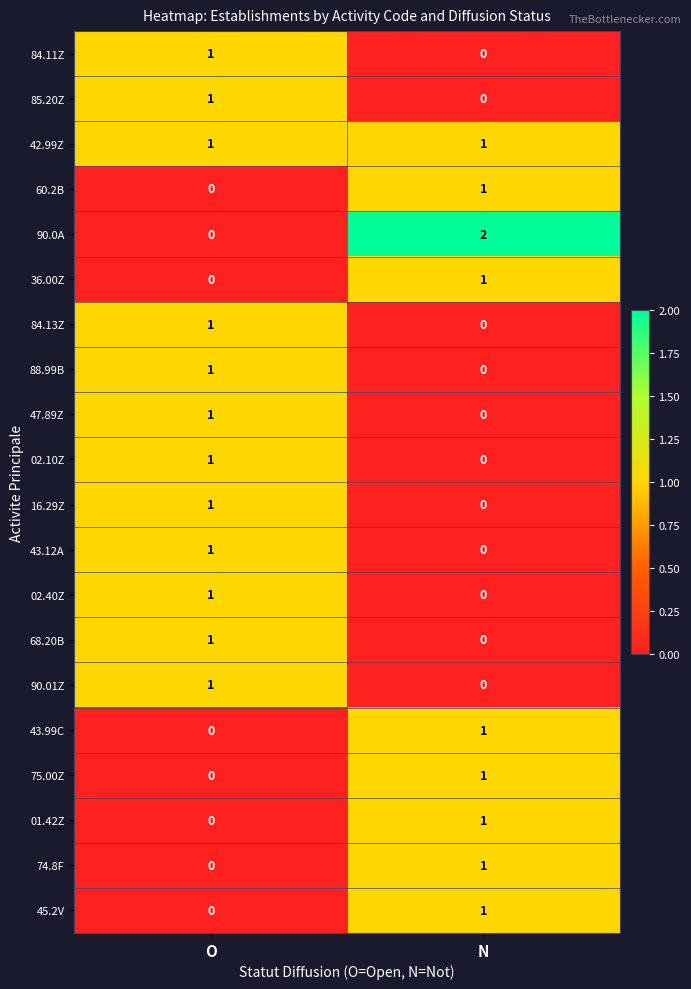

Where is 85.20Z nearest to the value 0?

N